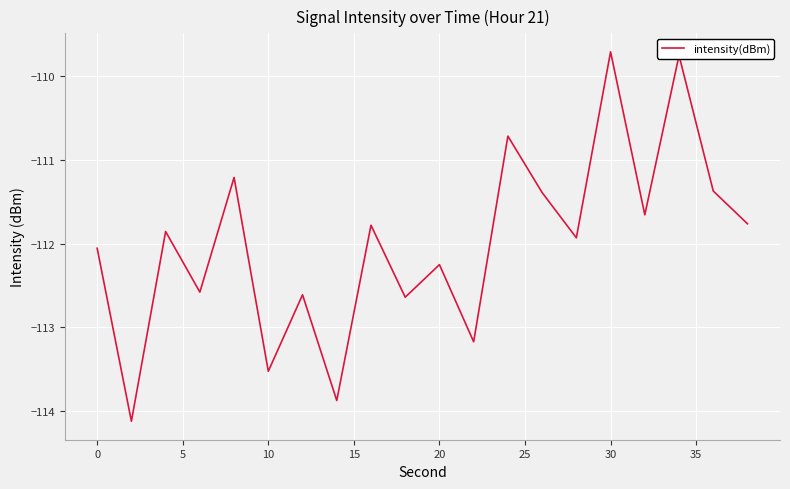

What is the minimum value shown in the chart?

-114.1